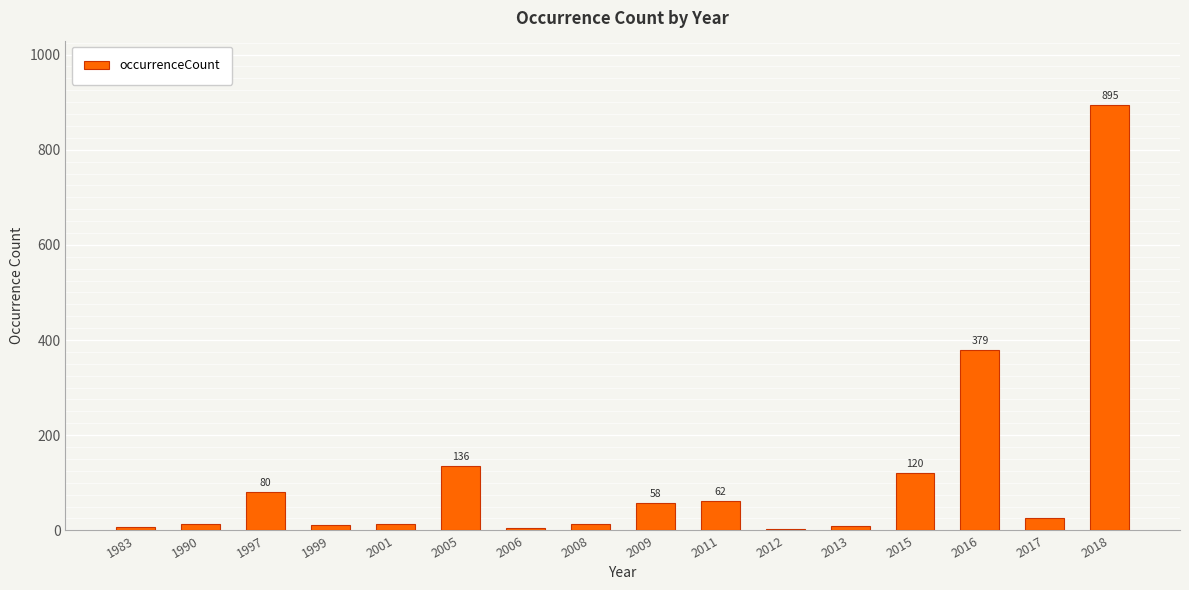

What is the sum of the values at 2009 and 2005?

194